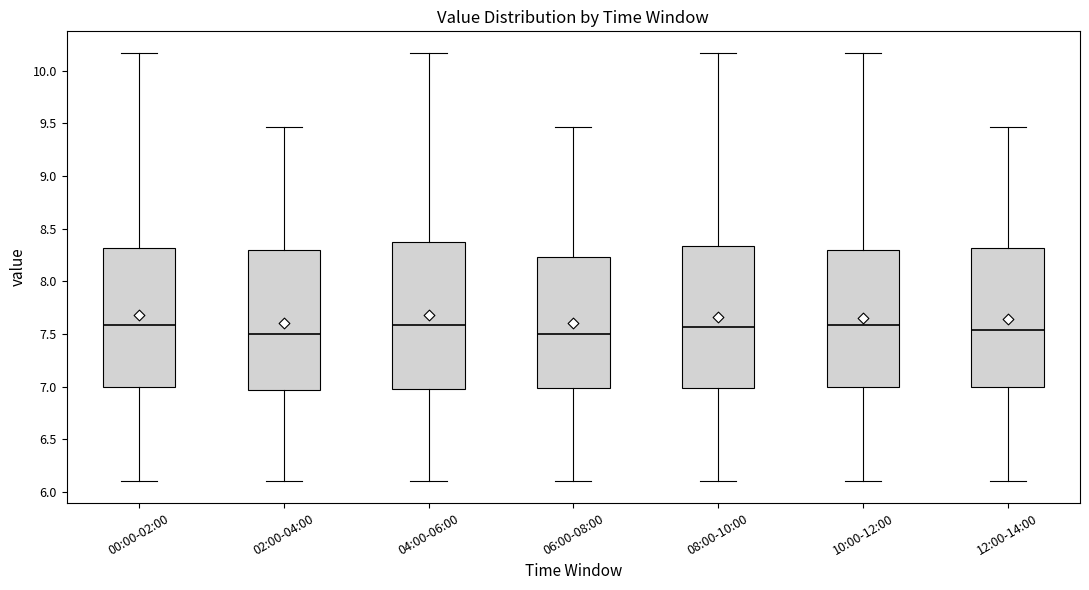

Reading left to right, read every box against the y-axis: the position of its median line, the range the box covers, and the ends of its whiskers. The values are not printed on the chart, so give them approximately, as read against the axis.

00:00-02:00: median 7.60, box 7.00 to 8.30, whiskers 6.10 to 10.15
02:00-04:00: median 7.50, box 6.95 to 8.30, whiskers 6.10 to 9.45
04:00-06:00: median 7.60, box 7.00 to 8.35, whiskers 6.10 to 10.15
06:00-08:00: median 7.50, box 7.00 to 8.25, whiskers 6.10 to 9.45
08:00-10:00: median 7.55, box 7.00 to 8.35, whiskers 6.10 to 10.15
10:00-12:00: median 7.60, box 7.00 to 8.30, whiskers 6.10 to 10.15
12:00-14:00: median 7.55, box 7.00 to 8.30, whiskers 6.10 to 9.45